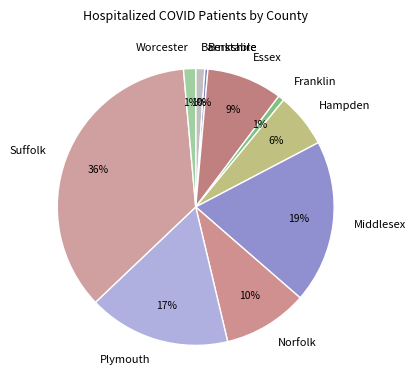

Is it true that Plymouth is 27% of the pie?

False